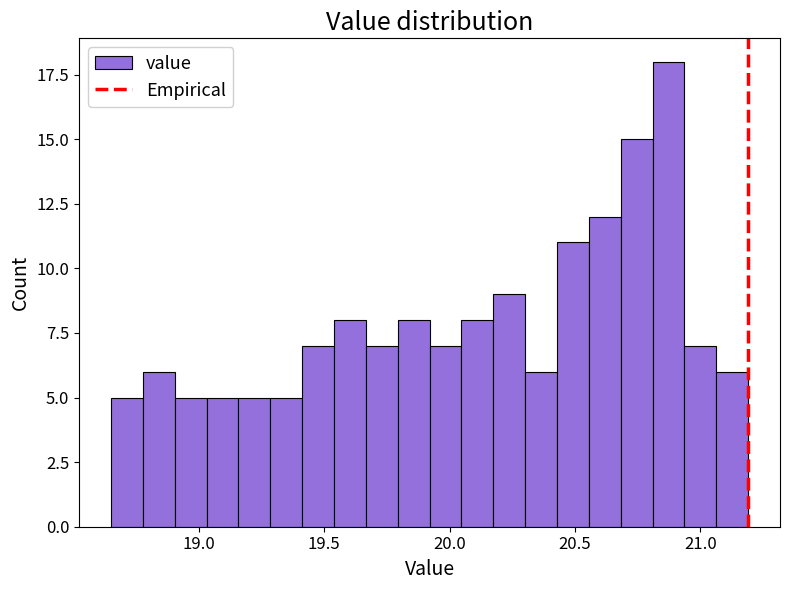

Around what value on the x-axis is the tallest bar? Give the approximate position of its centre, as read against the axis.

20.85